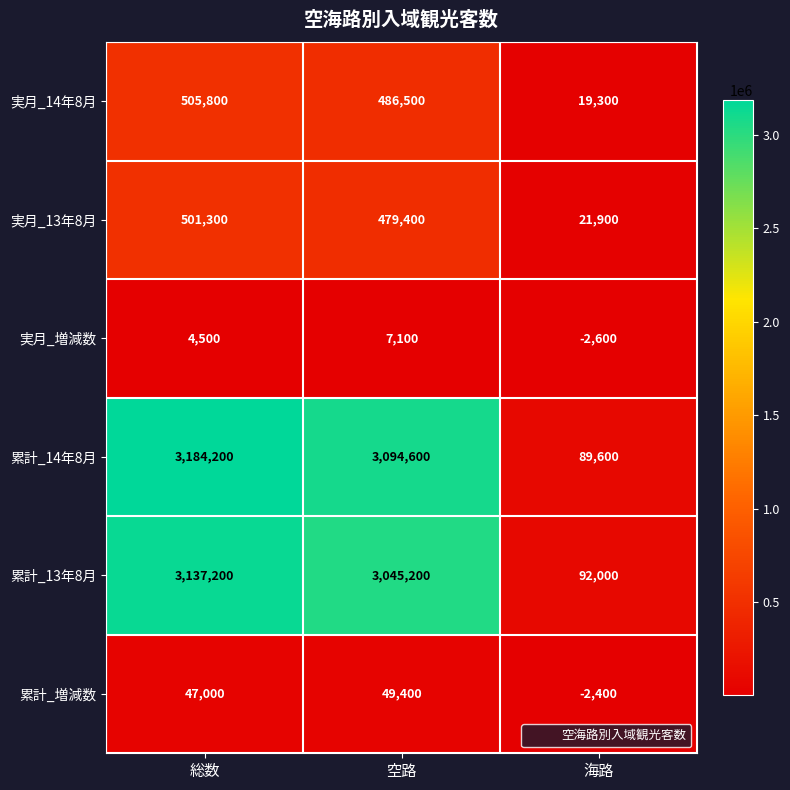

What is the maximum value for 累計_14年8月?

3184200